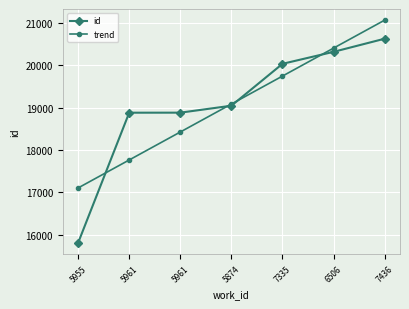

How many series are shown in this chart?

2